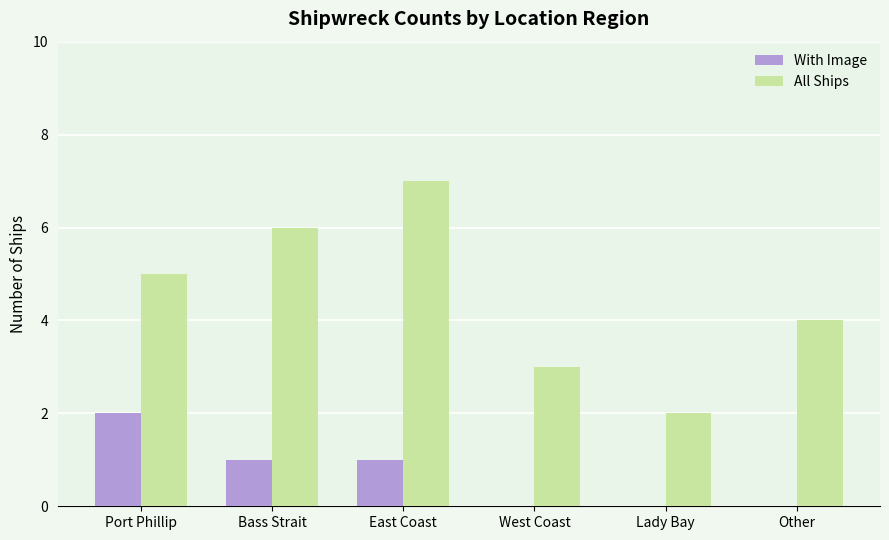

What is the greatest value displayed?

7